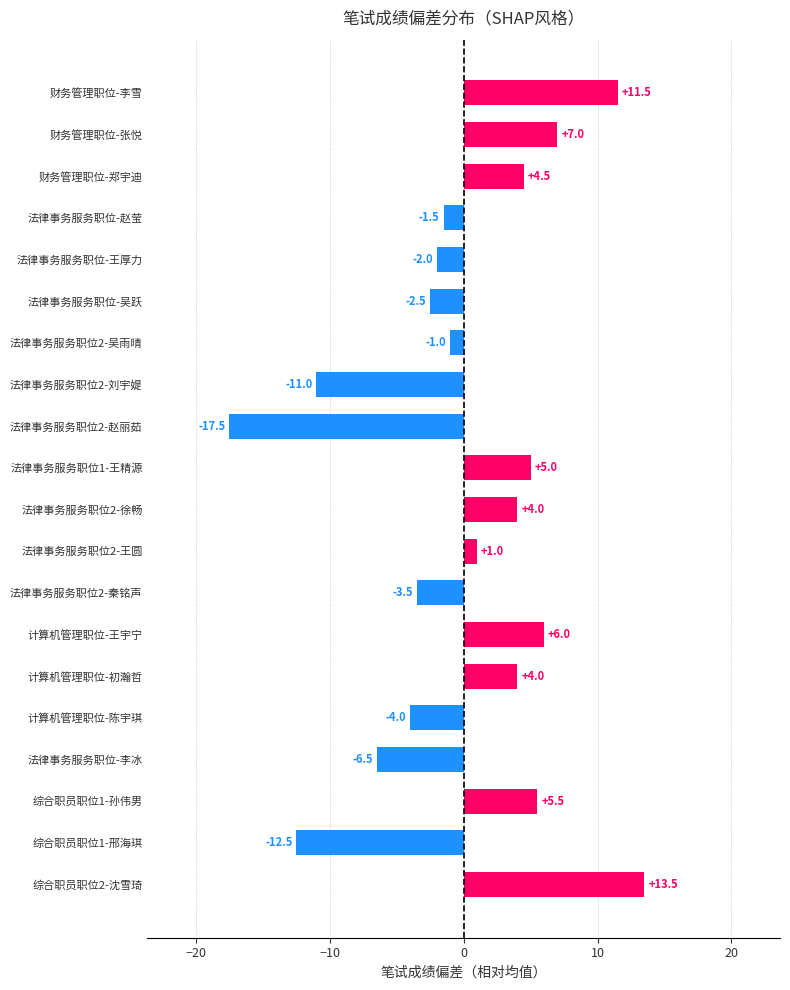

How many values are below zero?

10